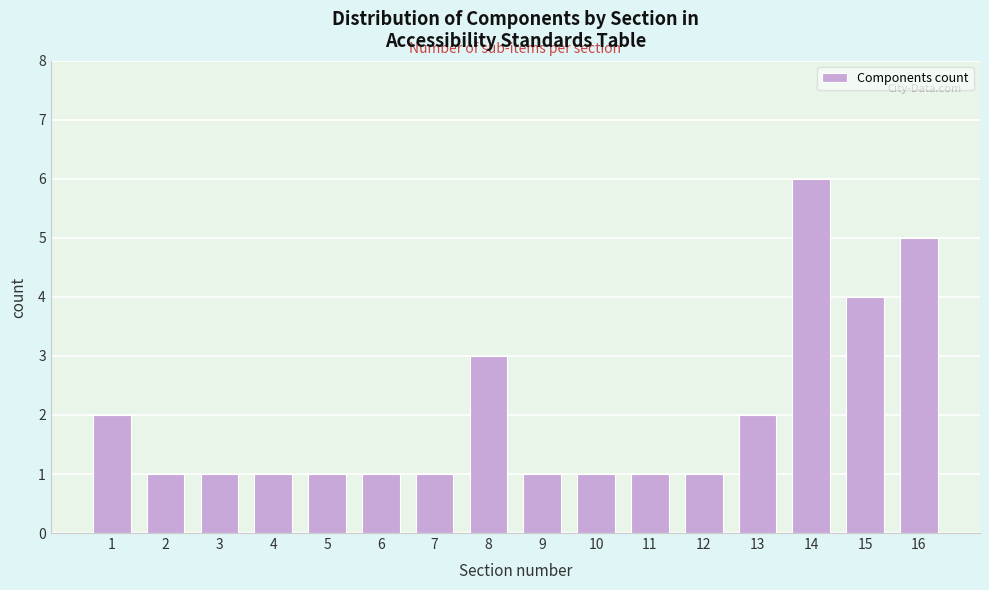

Reading left to right, transcribe all the data shown in this chart.

2	1	1	1	1	1	1	3	1	1	1	1	2	6	4	5